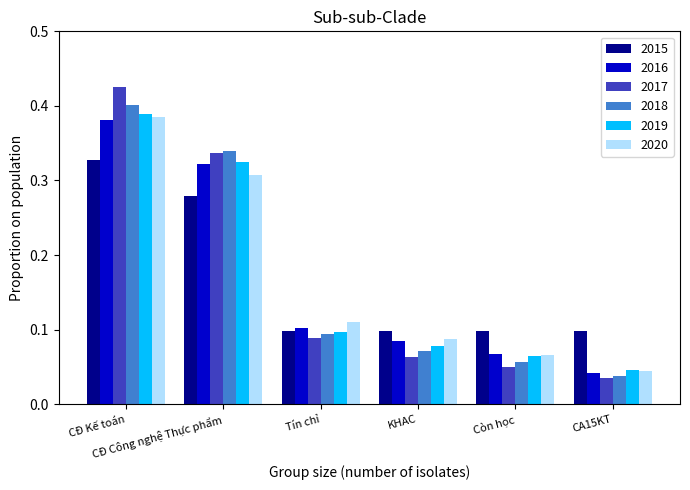

Which series has the largest range (max minus min)?

2017